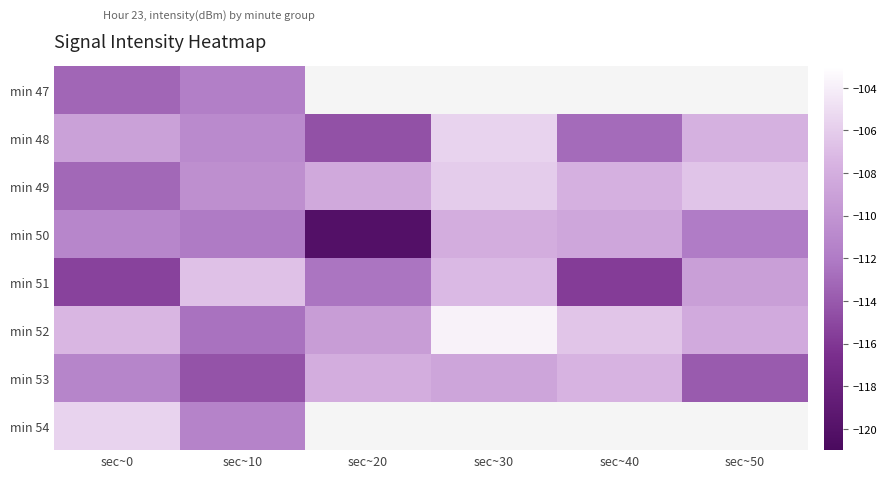

What is the sum of the min 50 values at sec~10 and sec~20?

-232.1